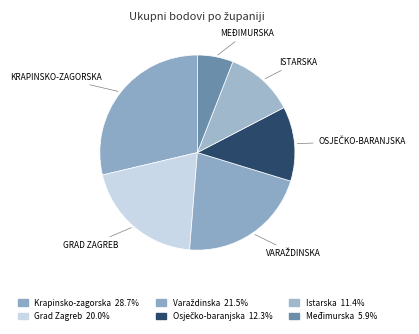

Count the number of slices in the pie.

6